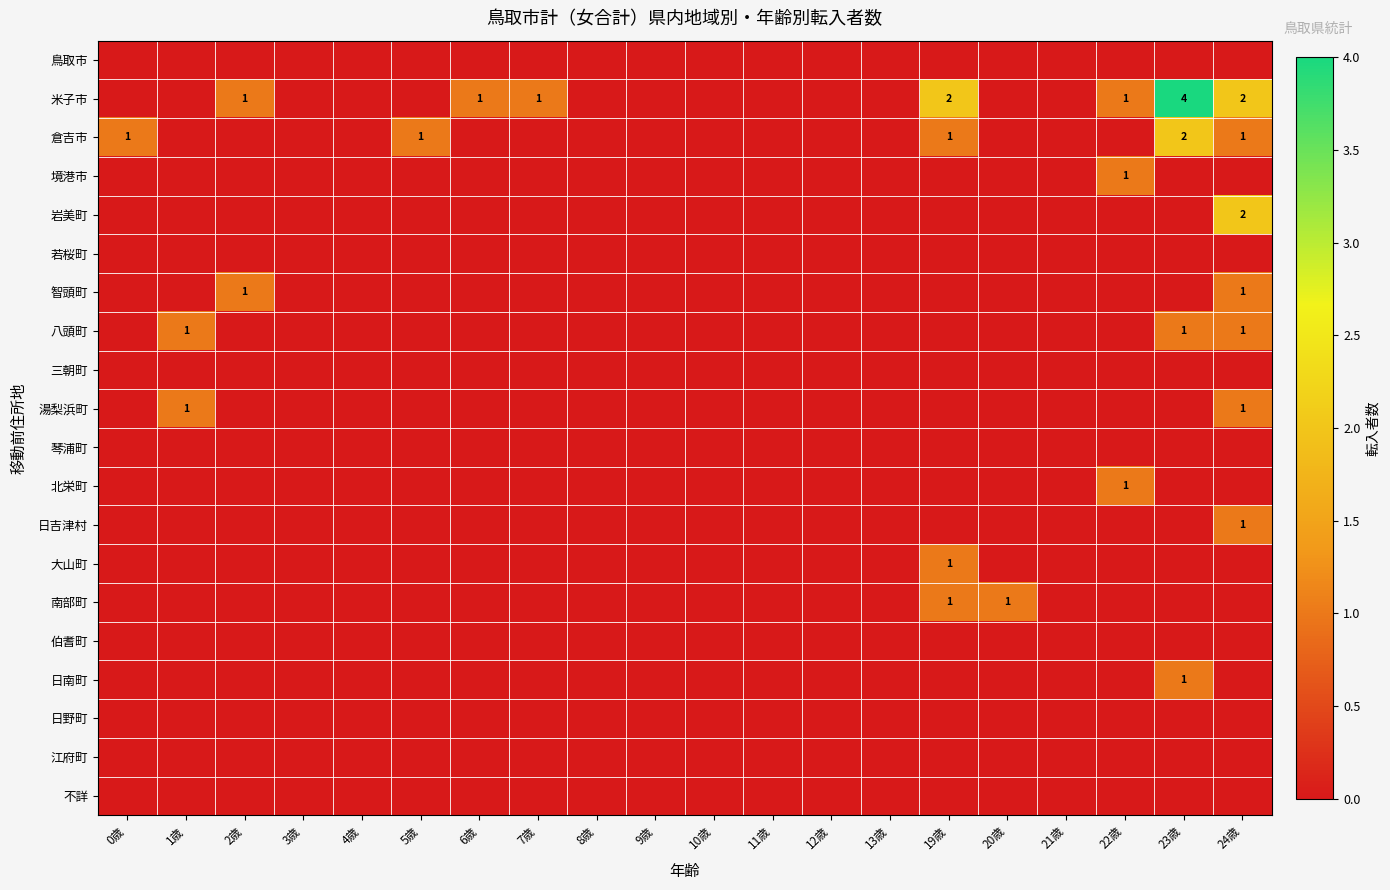

Rank the series at 22歳 from lowest to highest value.

鳥取市, 倉吉市, 岩美町, 若桜町, 智頭町, 八頭町, 三朝町, 湯梨浜町, 琴浦町, 日吉津村, 大山町, 南部町, 伯耆町, 日南町, 日野町, 江府町, 不詳, 米子市, 境港市, 北栄町